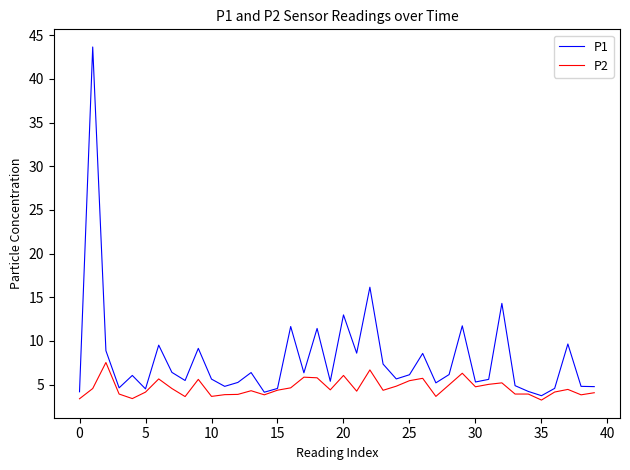

Which series has the largest total across all categories?

P1